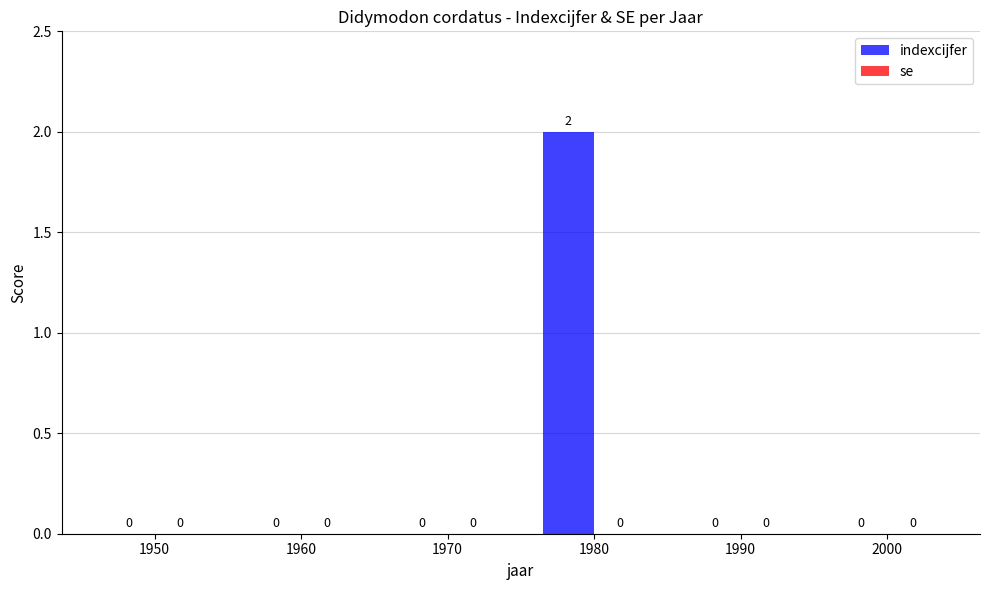

Which label corresponds to the largest value in the chart?

1980